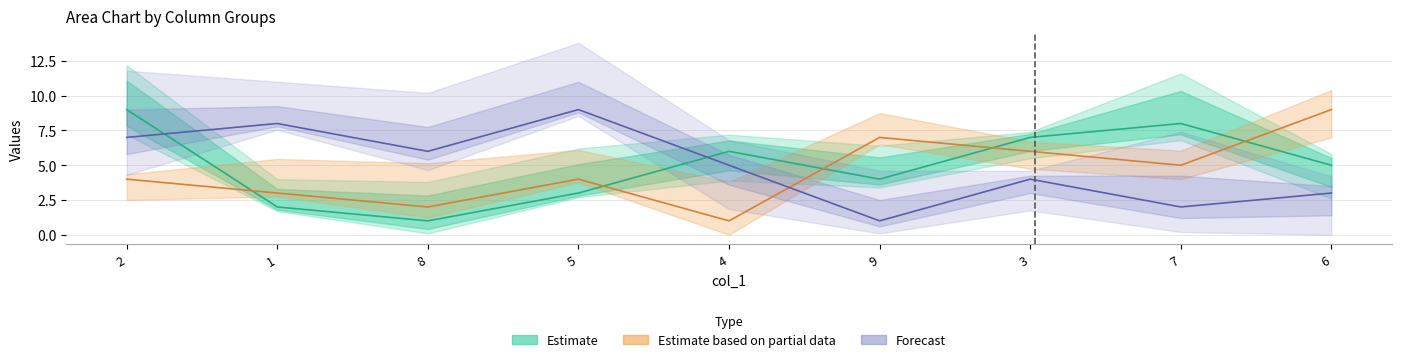

At which label does col_4 reach its minimum?

4